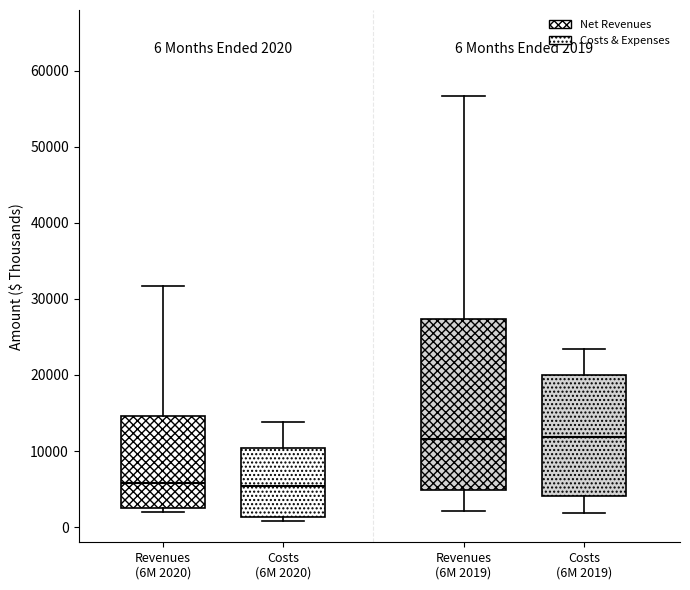

Comparing the boxes themselves (not the whiskers), which one is the tallest?

Revenues (6M 2019)